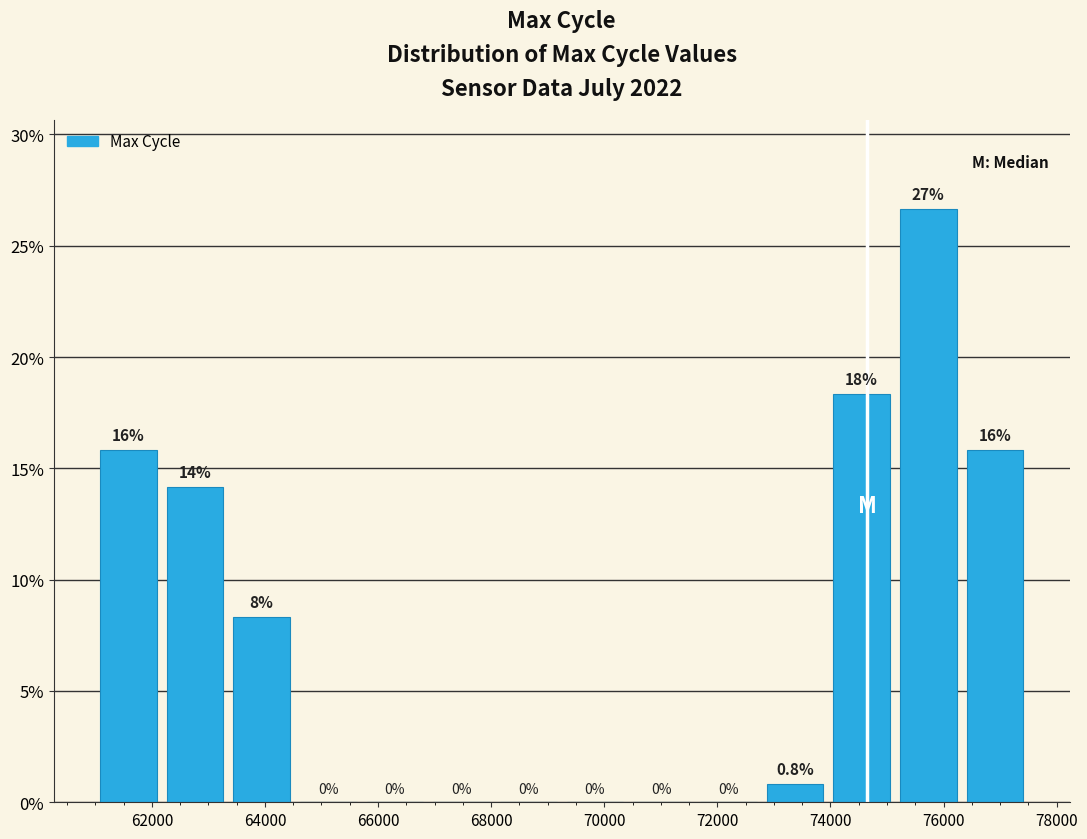

Which range on the x-axis has the tallest bar?

75200 to 76400